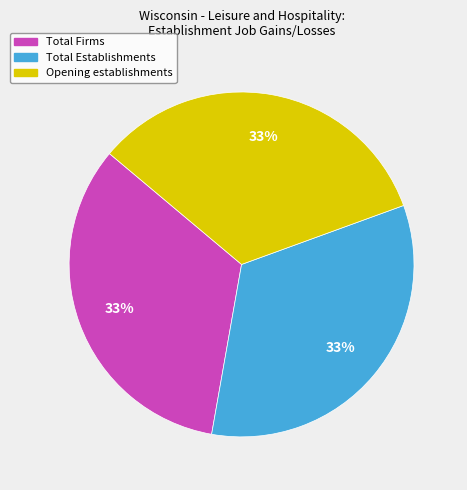

Is there any slice that represents more than half of the pie?

No